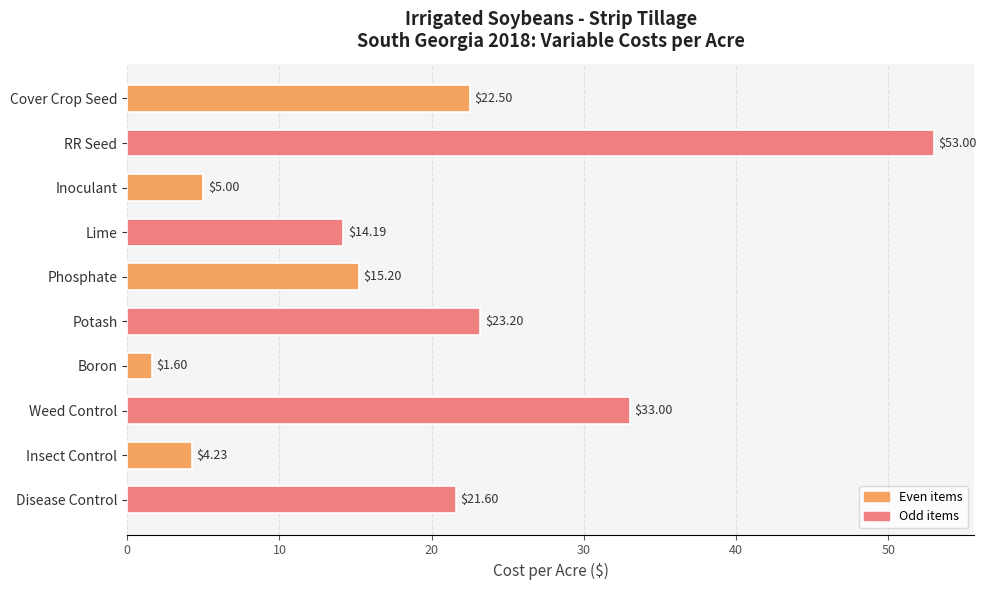

What is the label of the 2nd bar from the top?

RR Seed